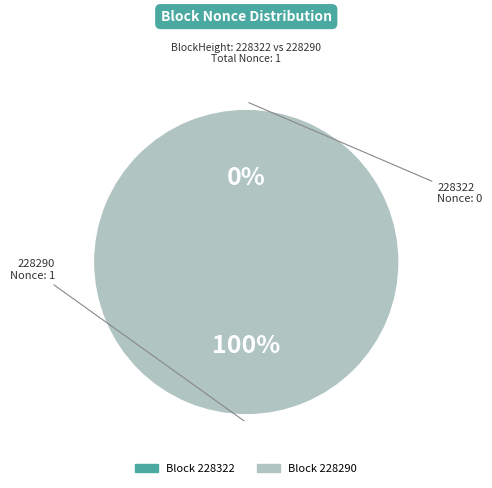

True or false: 228290 accounts for 100% of the total.

True